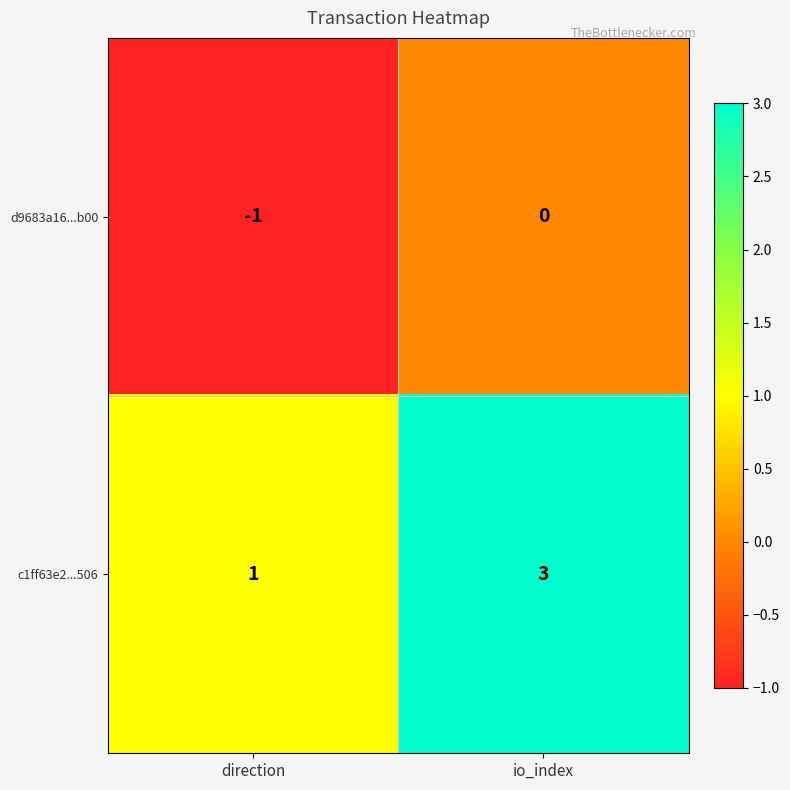

Rank the series by their maximum value, from highest to lowest.

c1ff63e2...506, d9683a16...b00